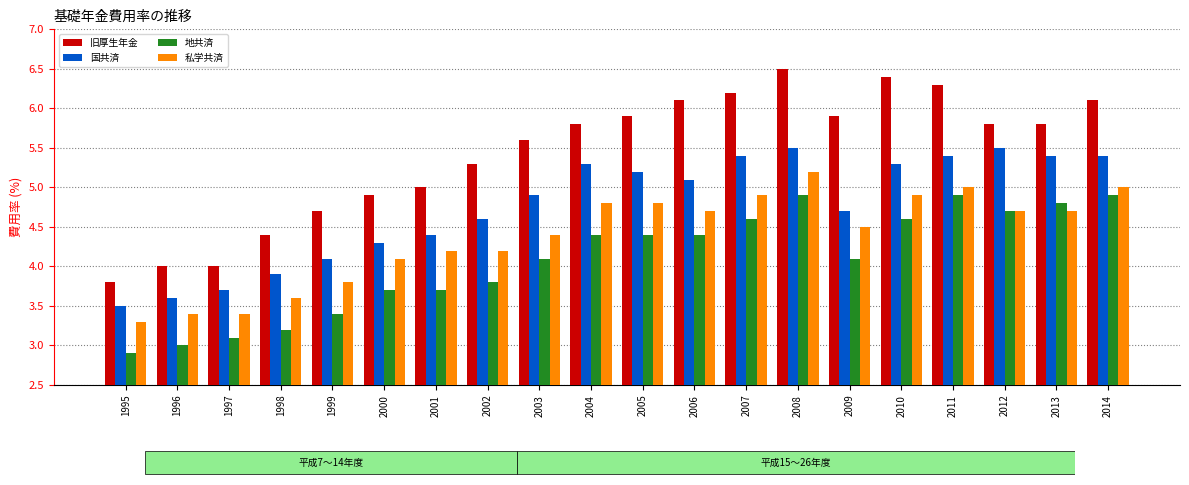

What is the approximate value of 私学共済 at 2010?

4.9